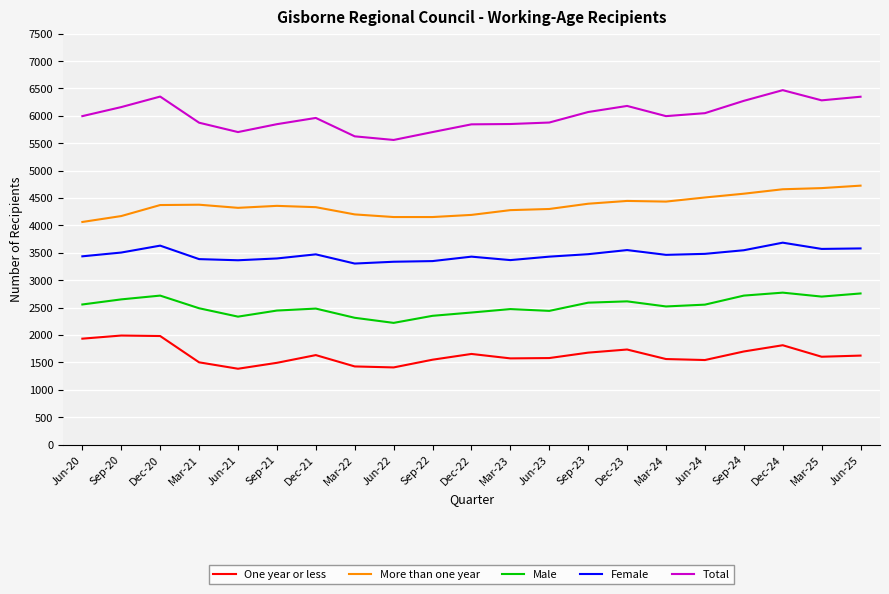

What is the lowest value of the More than one year series?

4062